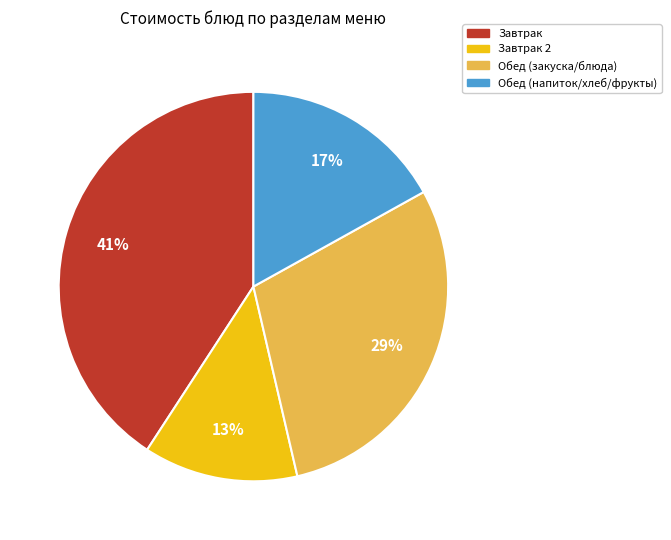

Is the sum of Обед (напиток/хлеб/фрукты) and Обед (закуска/блюда) greater than half?

No